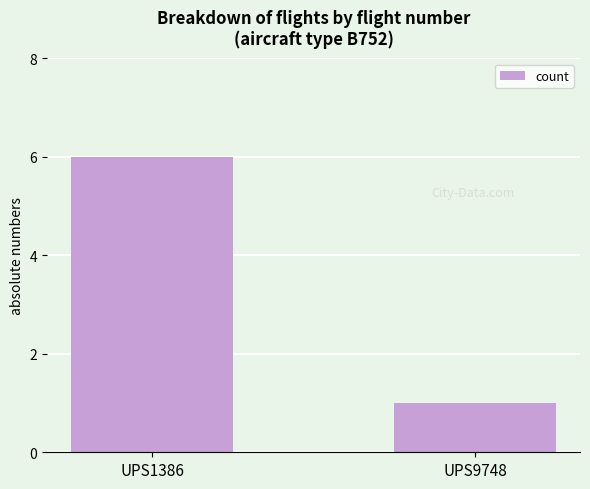

What is the value of the 2nd bar from the left?

1